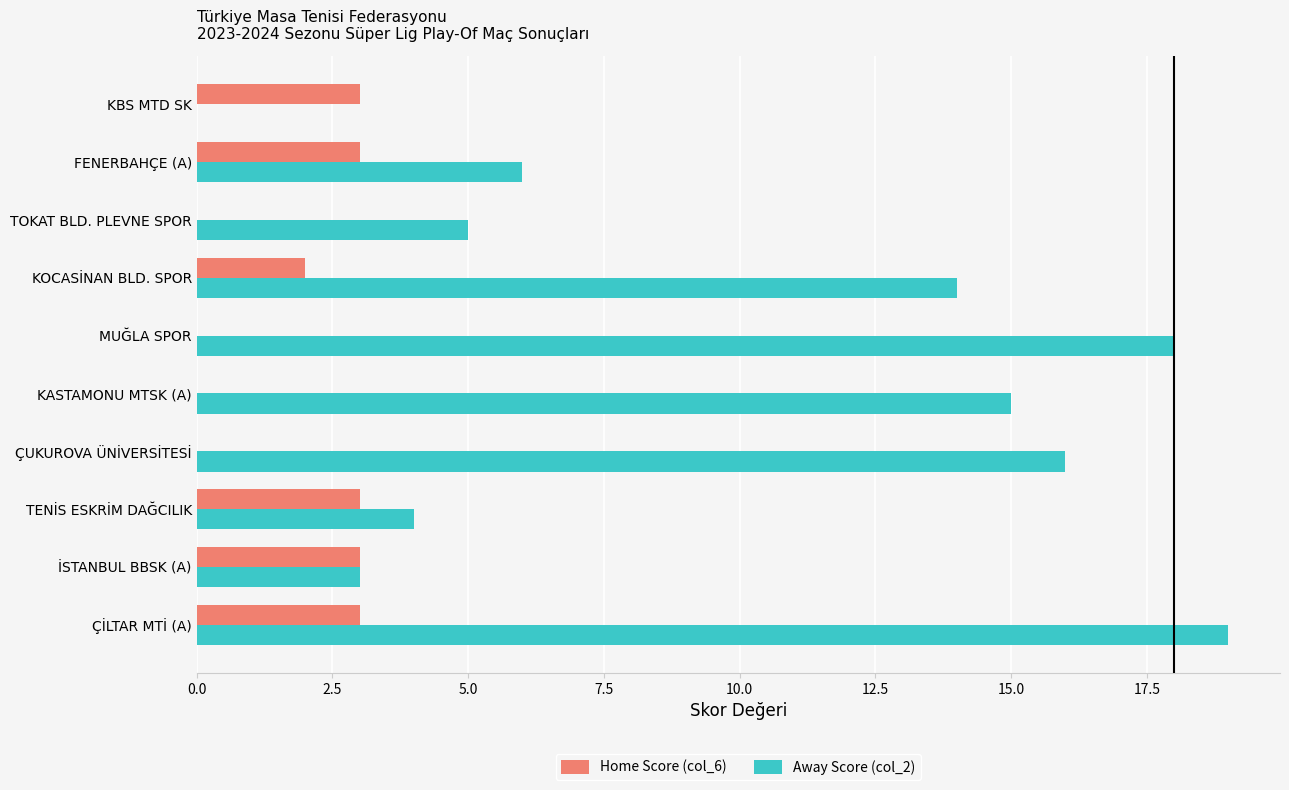

How many categories are shown in the chart?

10